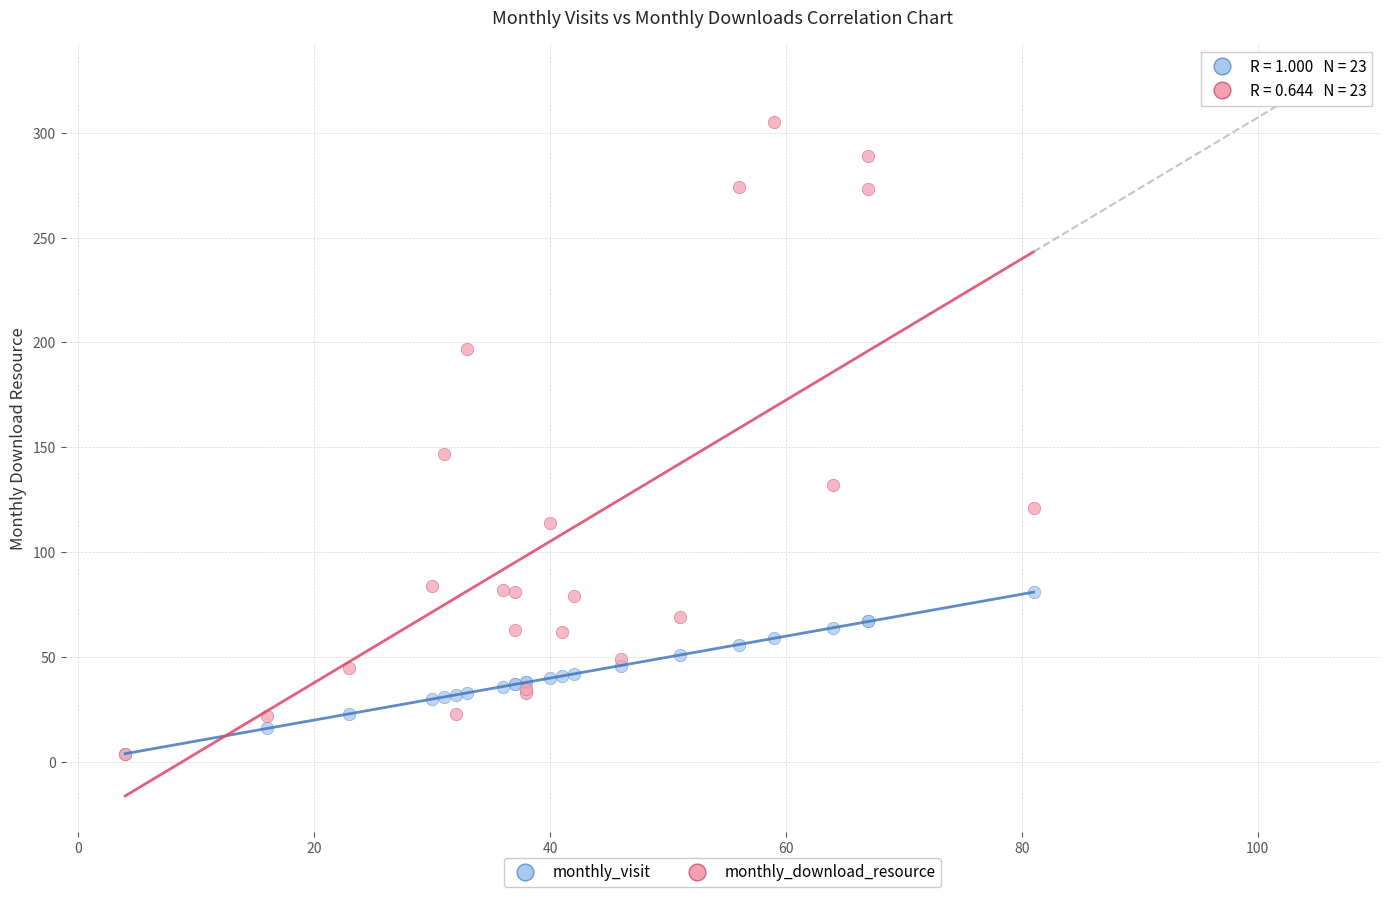

What are all the series names shown in the legend?

monthly_visit, monthly_download_resource